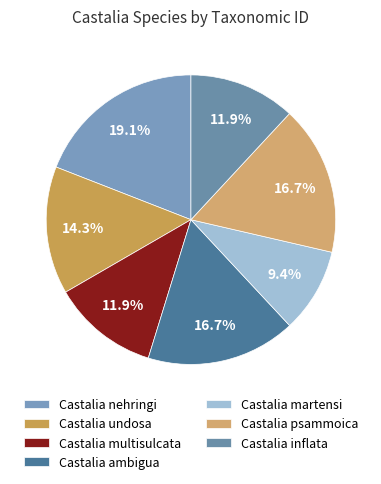

To the nearest percent, what portion does Castalia inflata represent?

12%